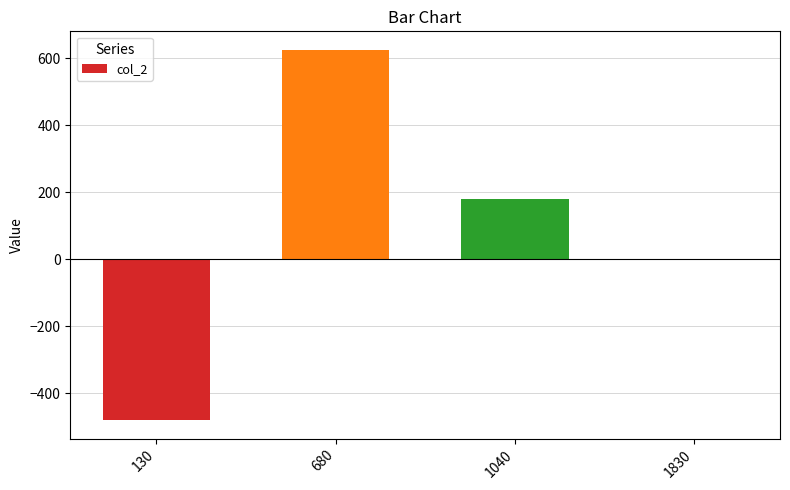

What is the difference between the values at 680 and 1040?

446.4